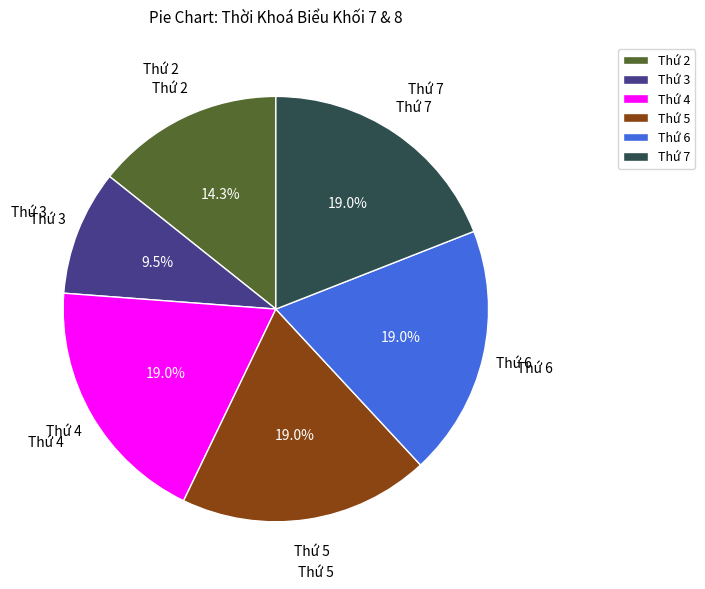

Approximately how many times larger is the value at Thứ 5 compared to Thứ 6?

1.0